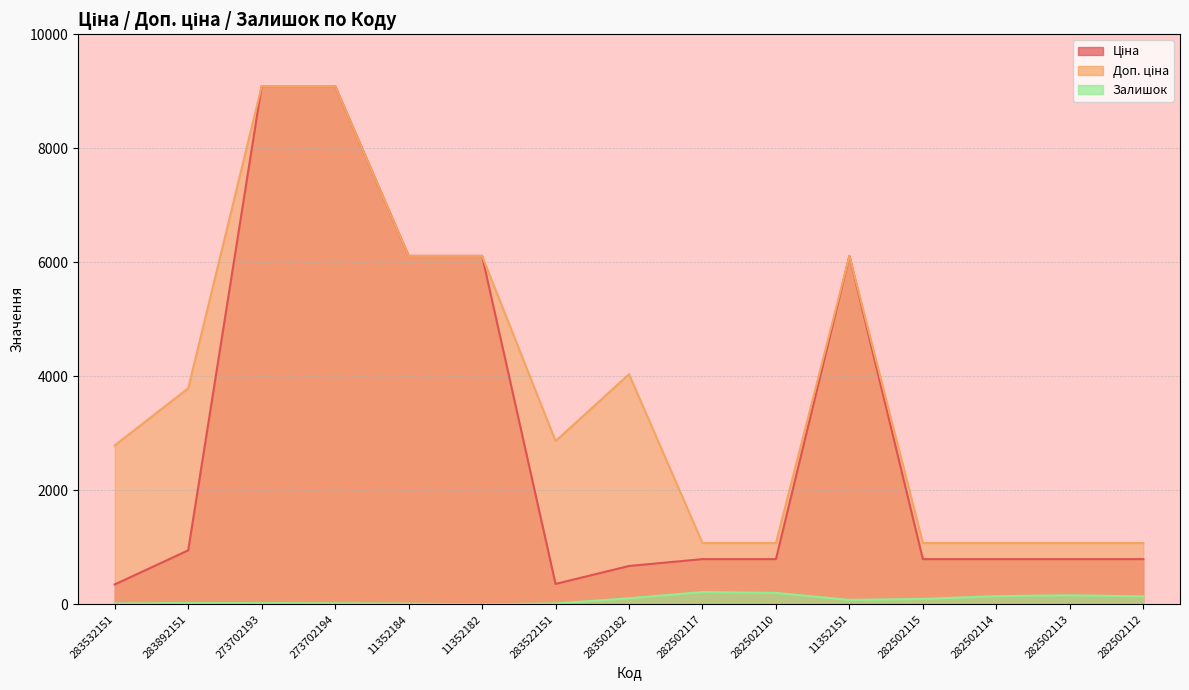

What is the smallest value displayed?

1.0